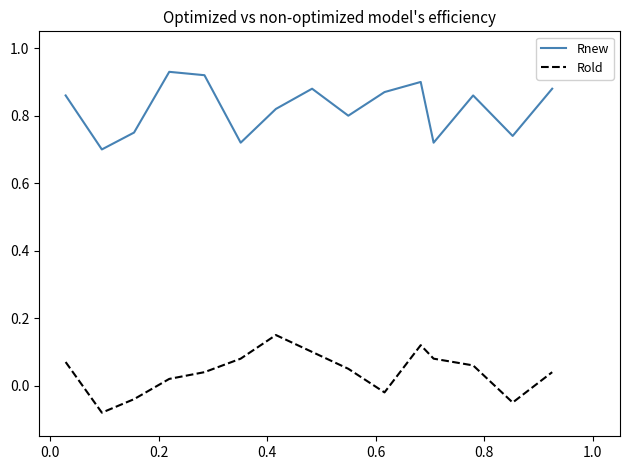

True or false: Rold and Rnew cross at least once.

False